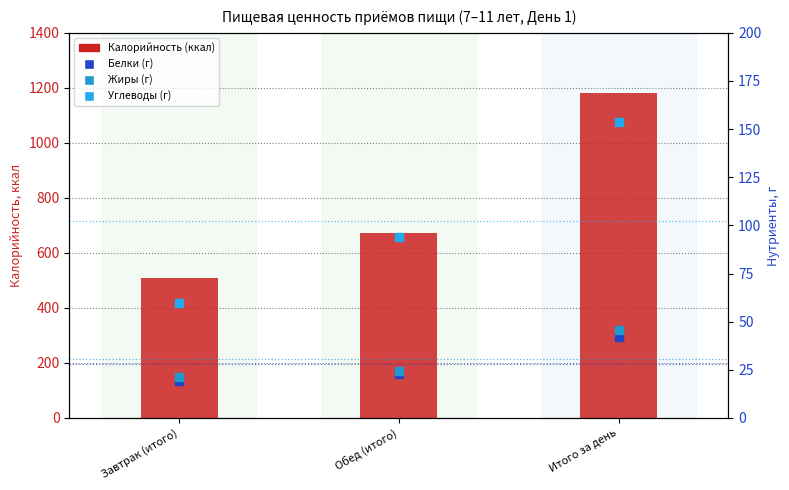

Which series has the largest total across all categories?

Калорийность (ккал)